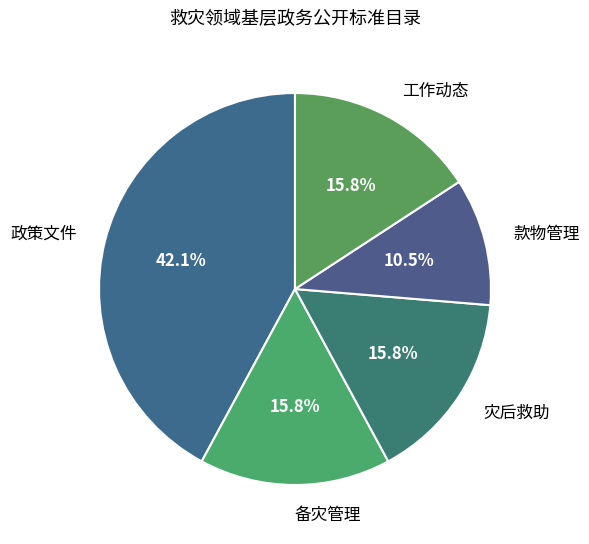

Is 备灾管理 the majority of the pie?

No